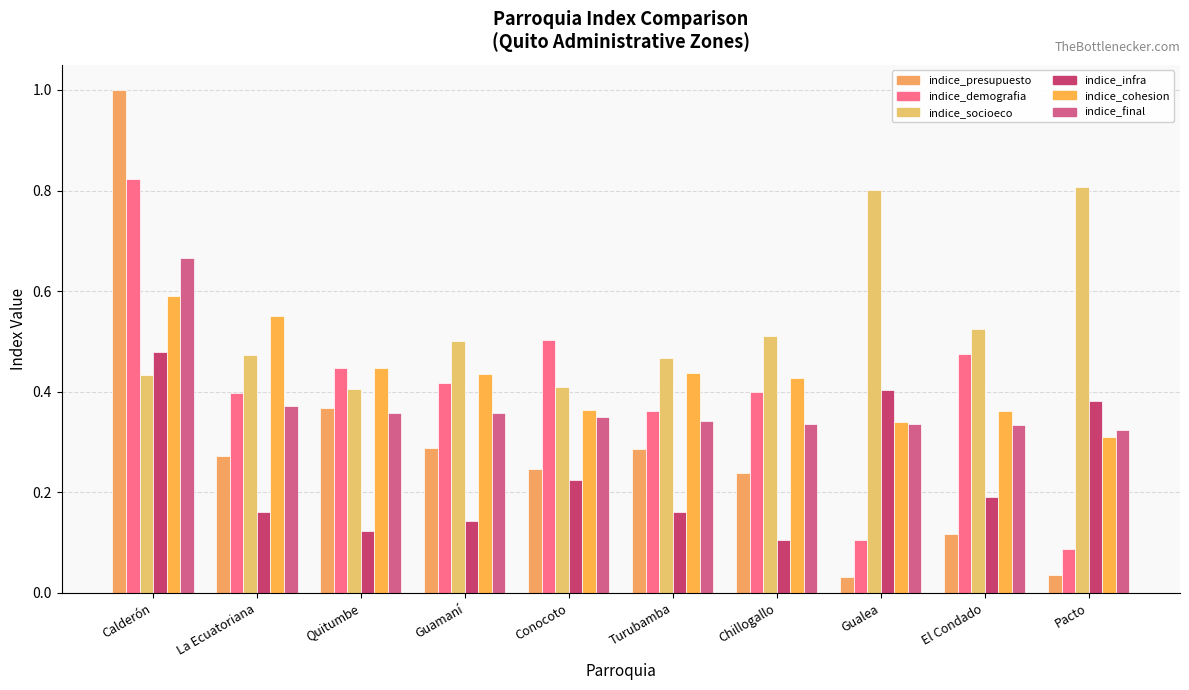

True or false: indice_cohesion has a value of 0.2 at Quitumbe.

False